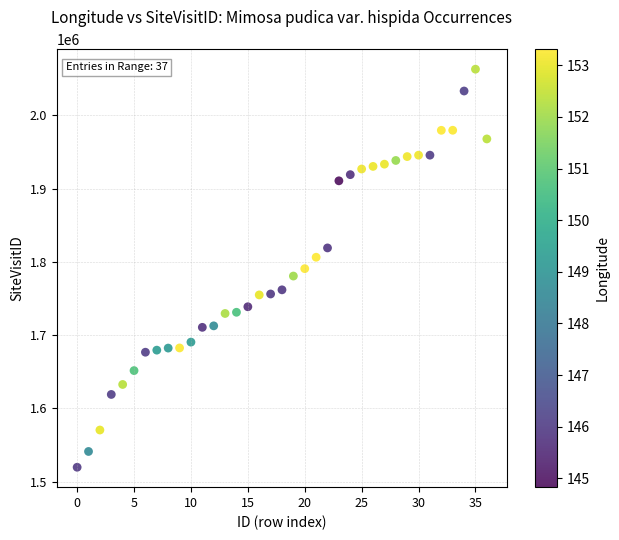

What is the range of Y values (max minus min)?

542971